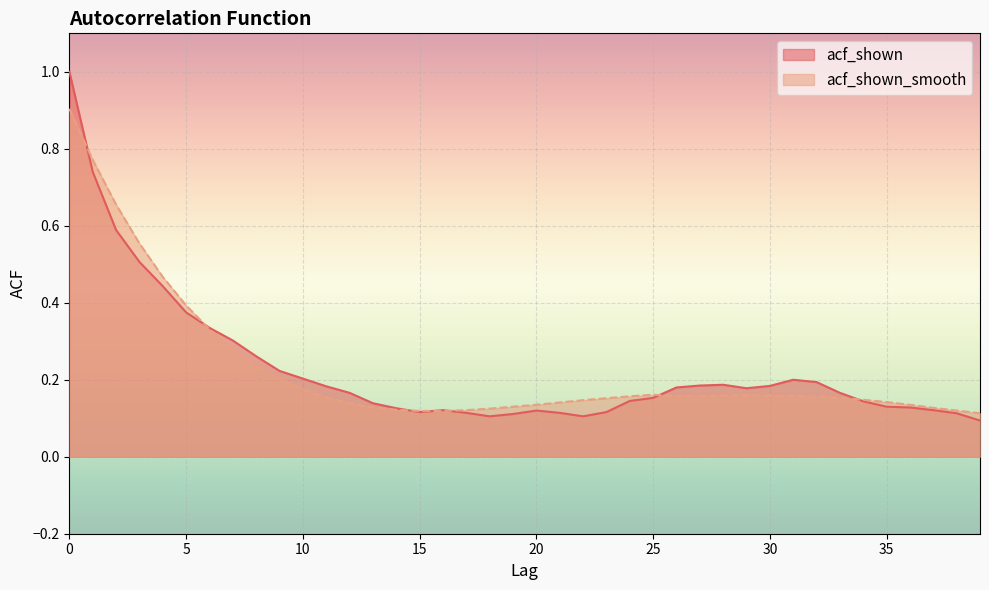

What is the average value of the acf_shown_smooth series?

0.2